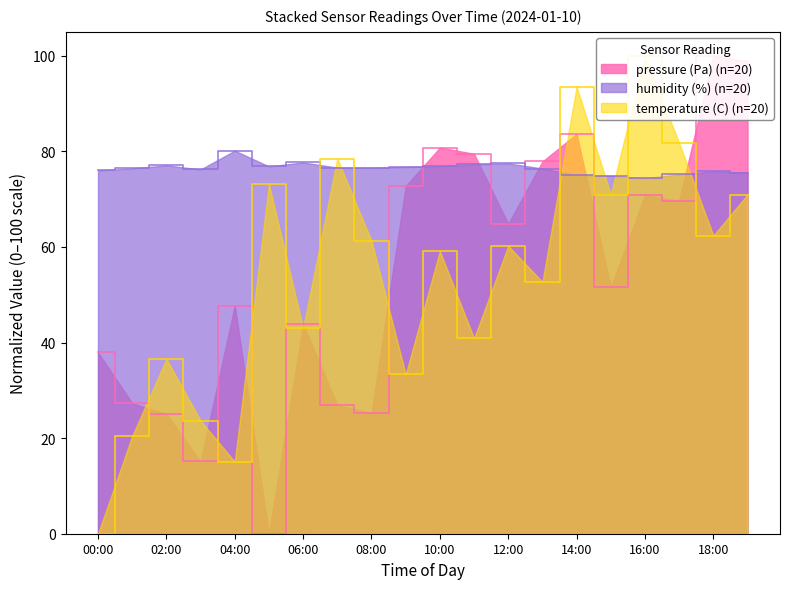

The value of temperature (C) at 00:00 is 35.7. True or false?

False